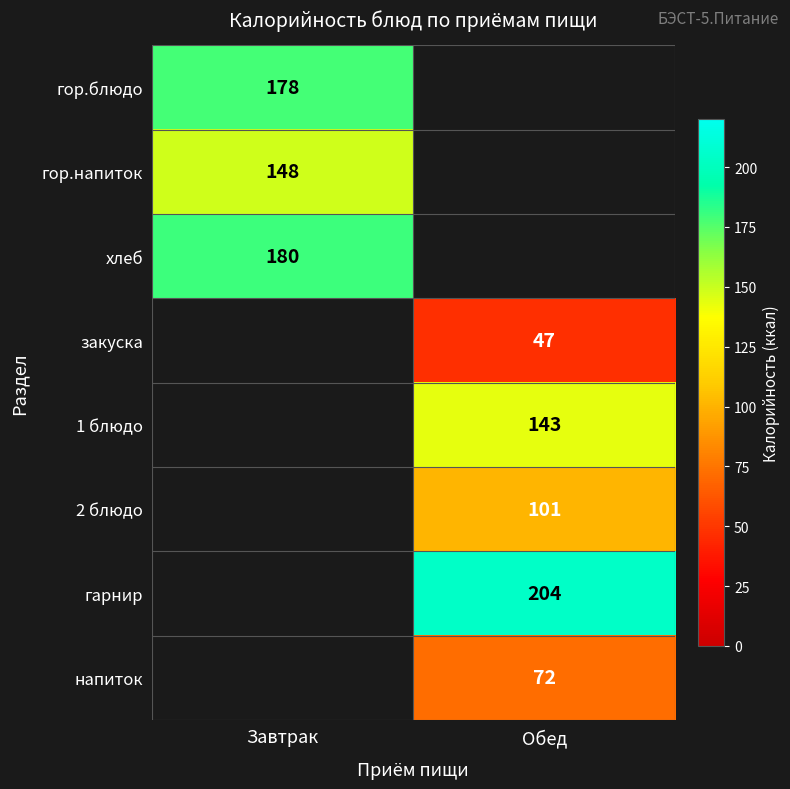

Which label corresponds to the smallest value in the chart?

Обед